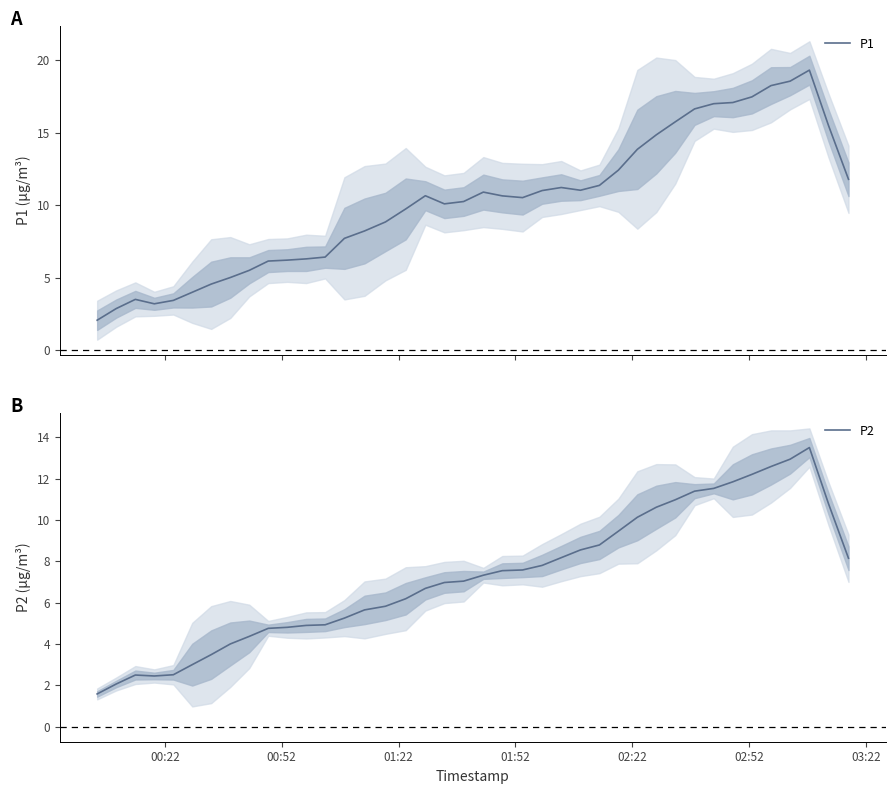

How many data points does each series have?

40